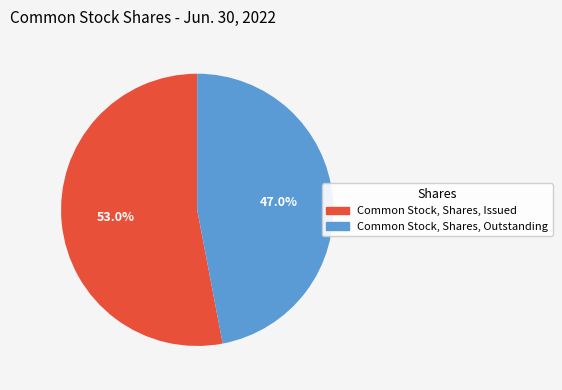

What percentage is the Common Stock, Shares, Outstanding slice, to the nearest percent?

47%